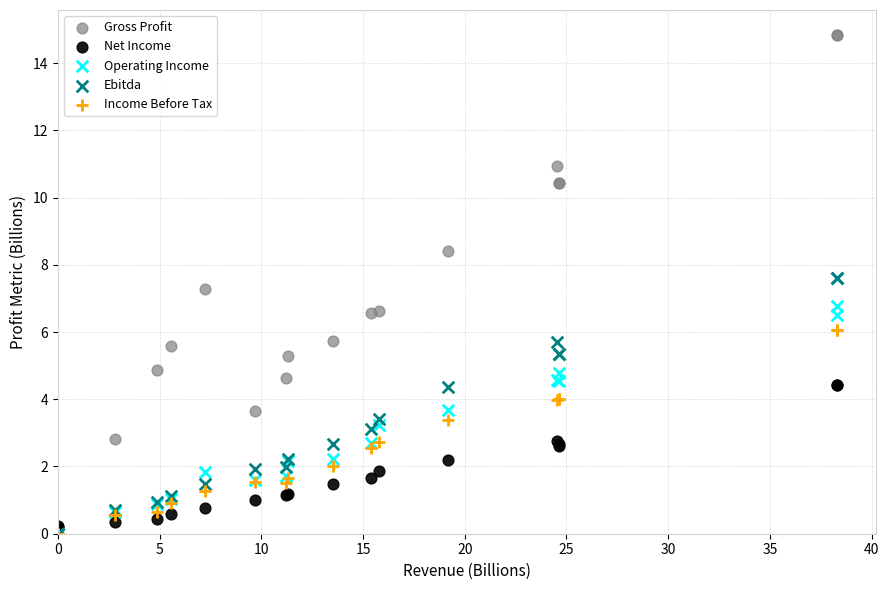

What are all the series names shown in the legend?

Gross Profit, Net Income, Operating Income, Ebitda, Income Before Tax